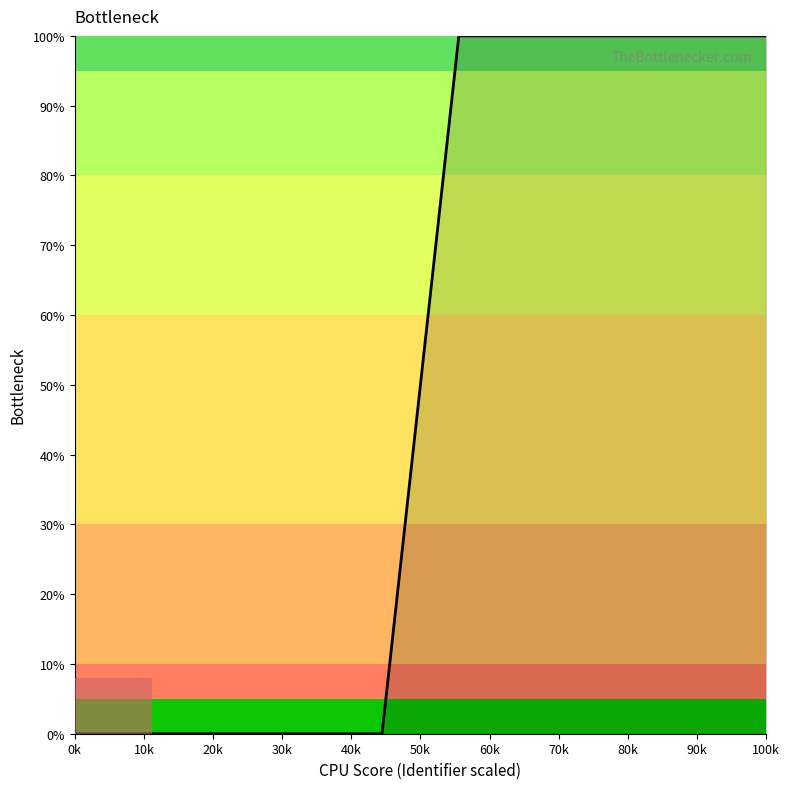

What is the maximum value shown in the chart?

100.0